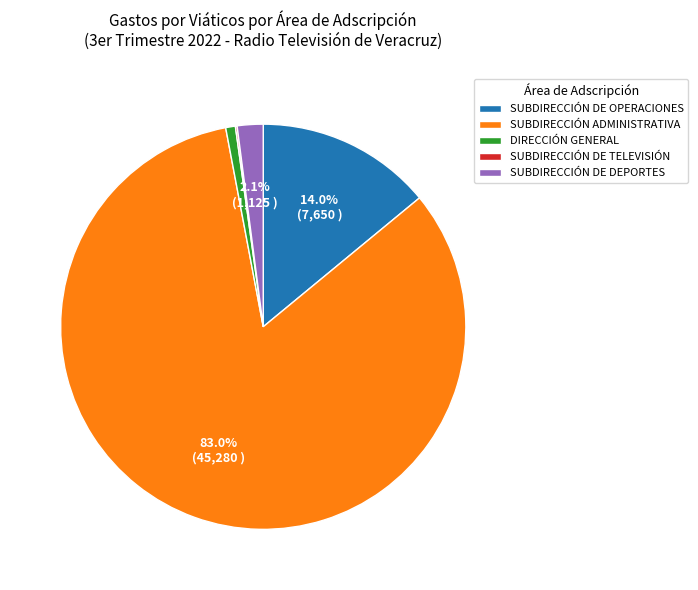

Which slice is the largest?

SUBDIRECCIÓN ADMINISTRATIVA